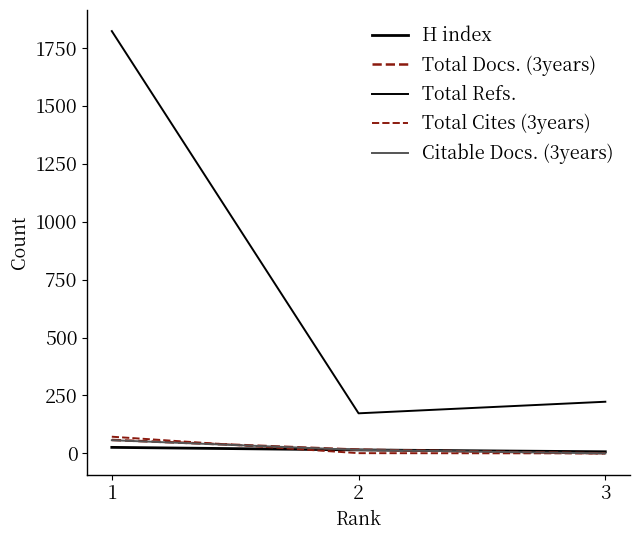

Does the chart have visible grid lines?

No